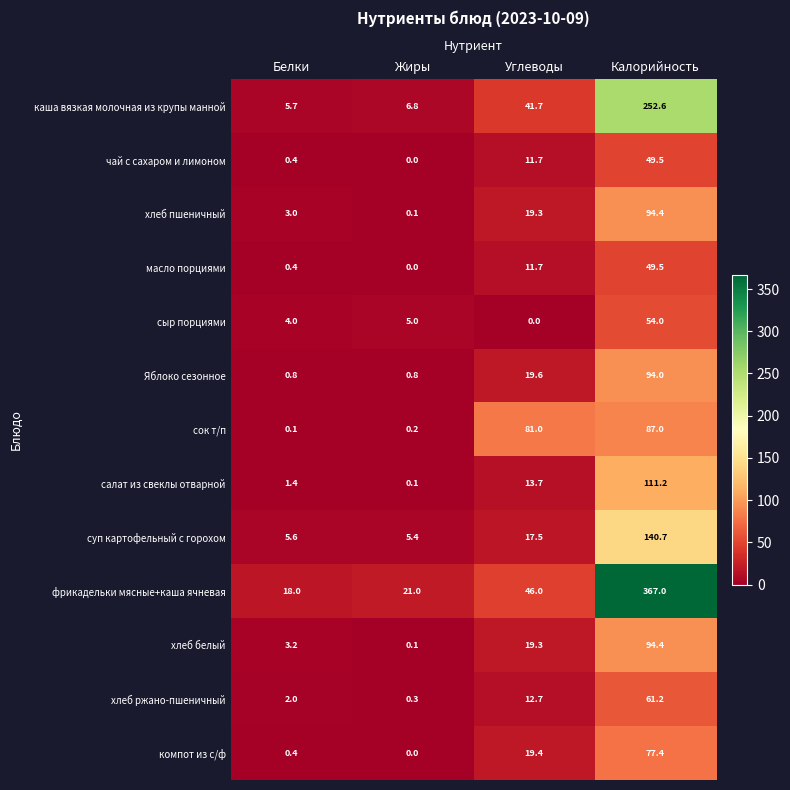

What is the approximate value of сок т/п at Калорийность?

87.0